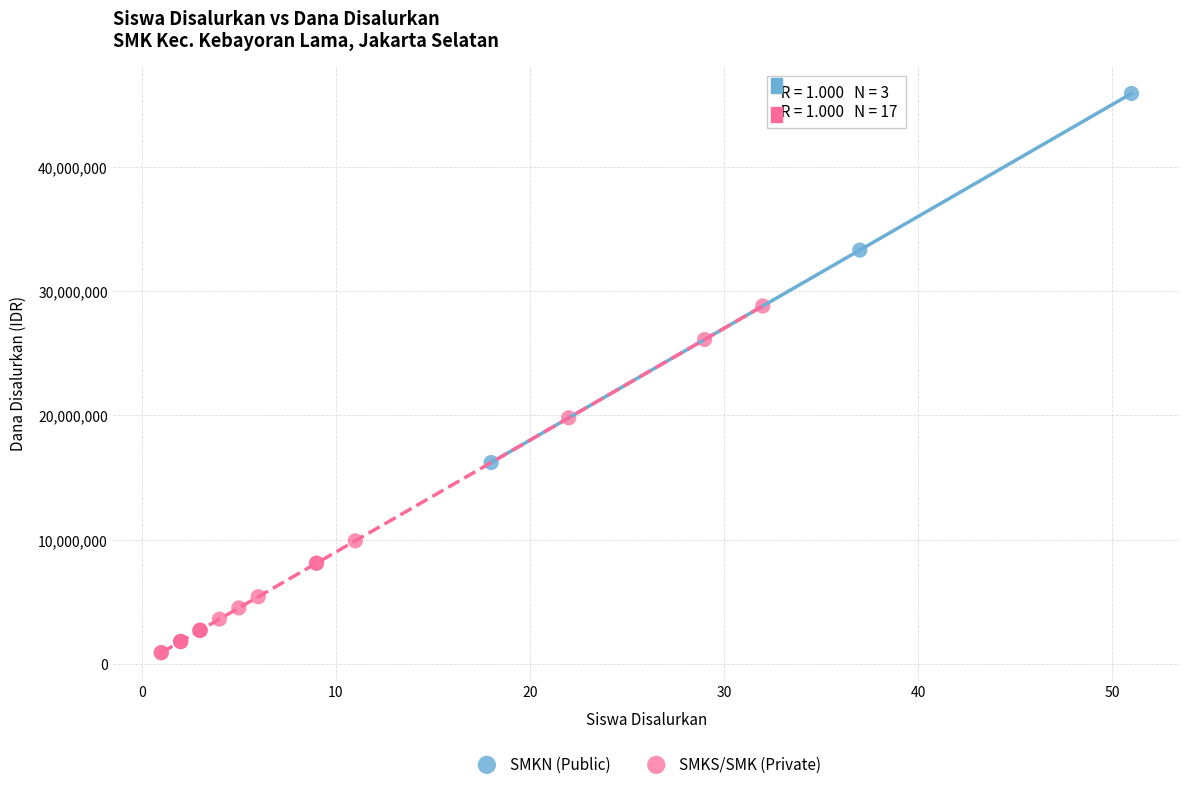

Which series reaches the maximum Y coordinate?

SMKN (Public)